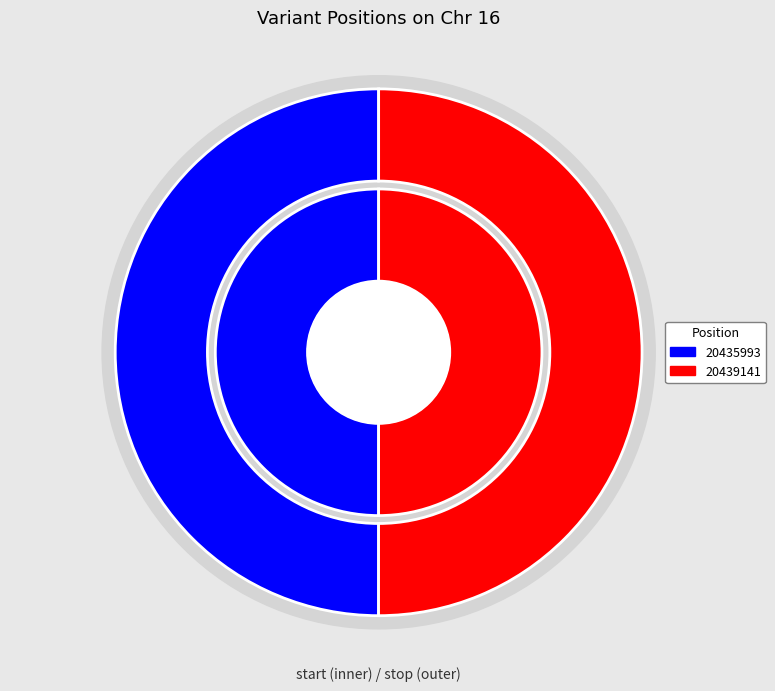

Is the sum of 20439141 and 20435993 greater than half?

Yes